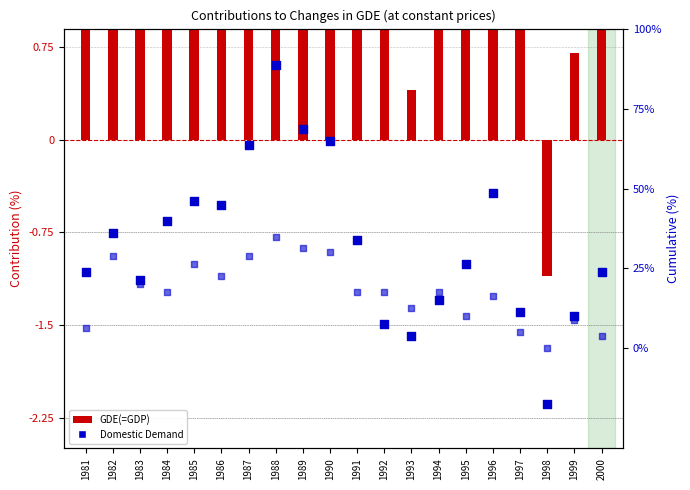

At how many categories does at least one series exceed 2?

14